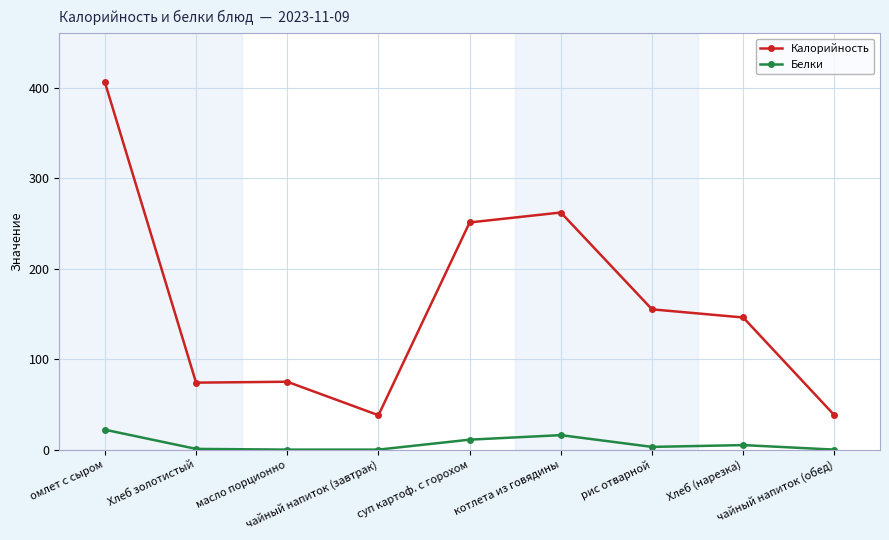

What is the highest value of the Белки series?

22.0